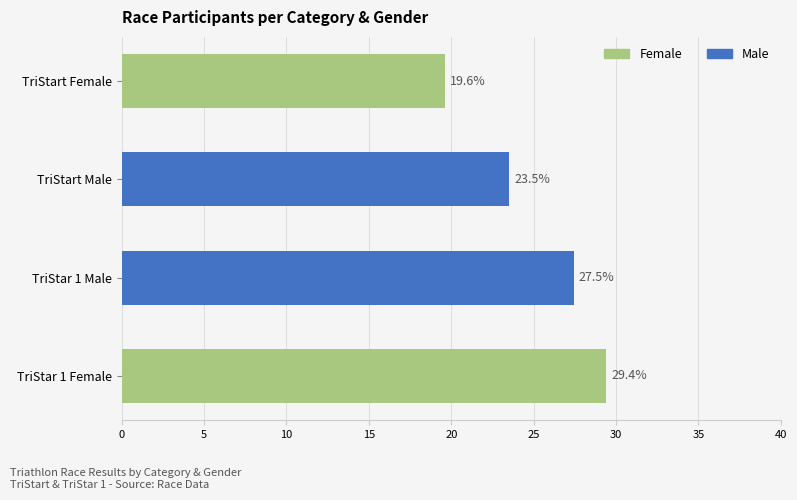

Does the chart contain stacked bars?

No